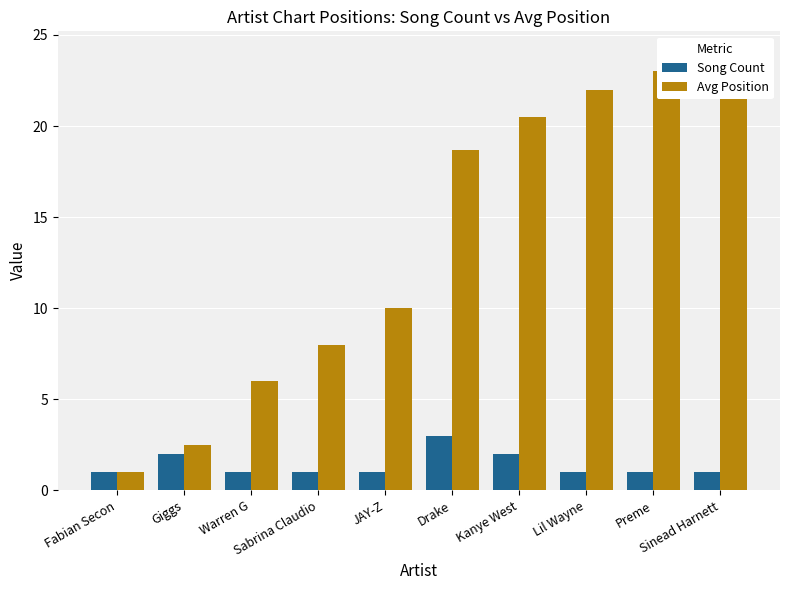

True or false: Song Count has a value of 1.0 at Lil Wayne.

True